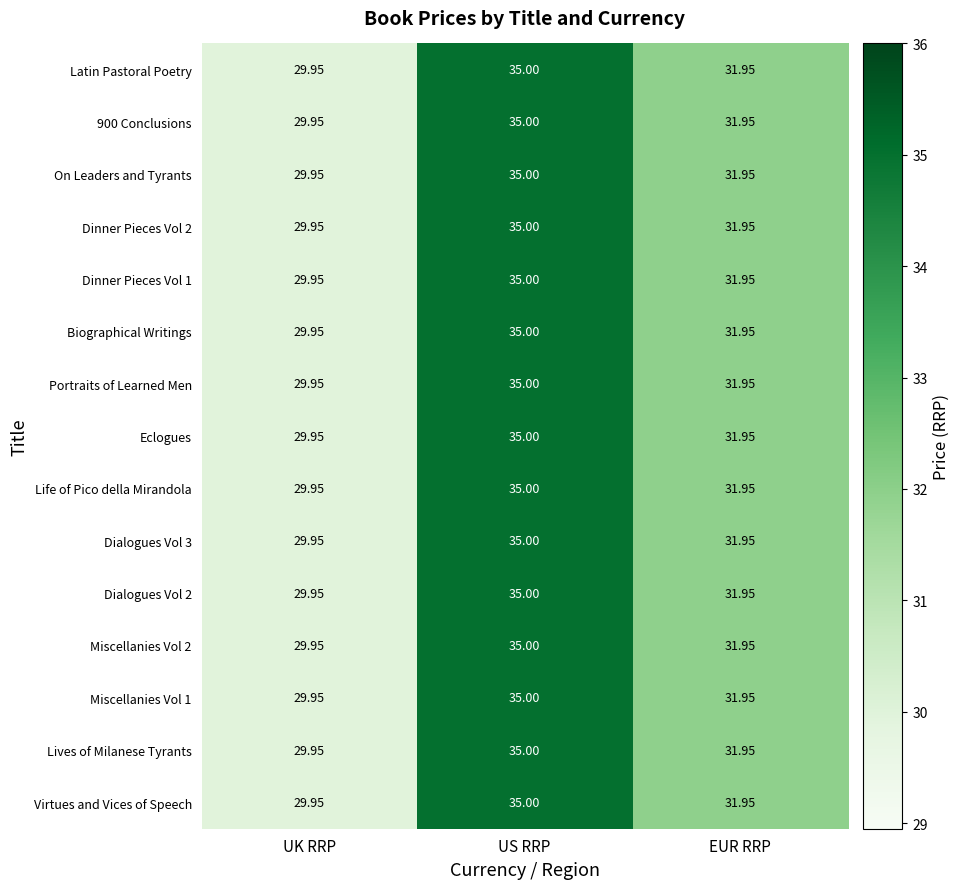

At which label does Dinner Pieces Vol 1 reach its peak?

US RRP